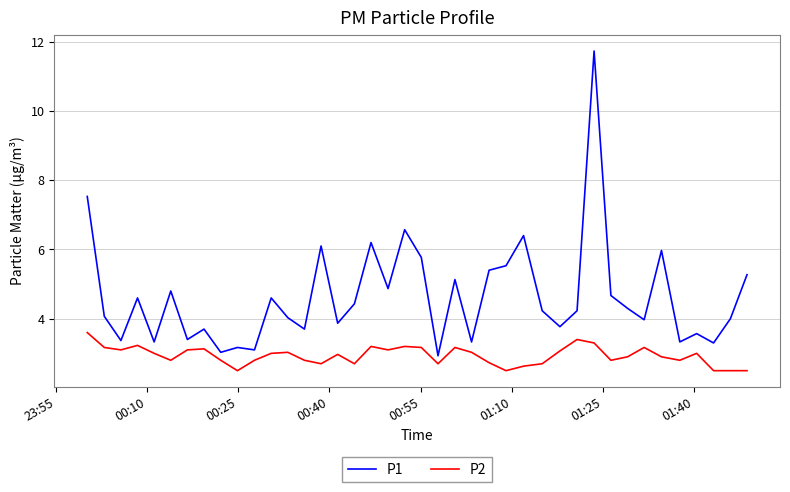

What is the maximum value shown in the chart?

11.7